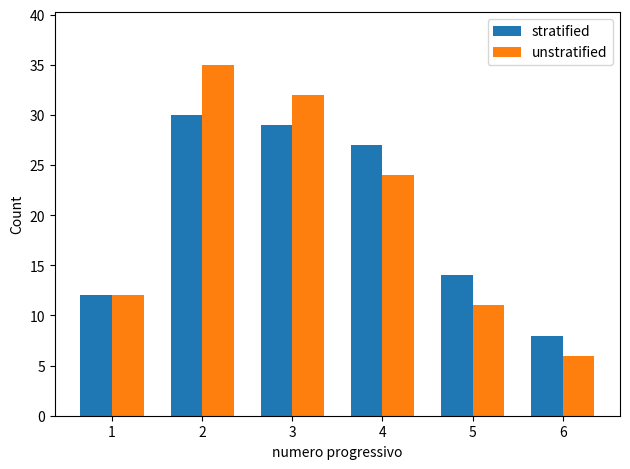

Read the unstratified value at 2, to the nearest 5.

35